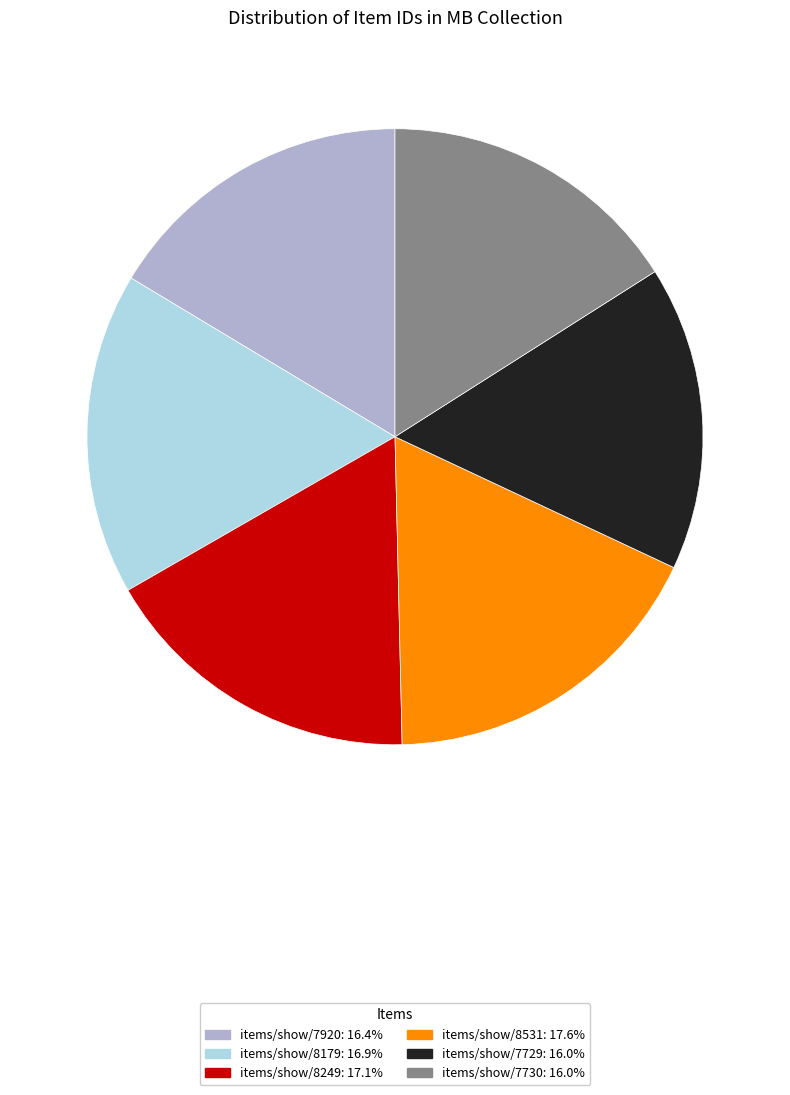

What is the ratio of the value at items/show/8531 to the value at items/show/7920?

1.1